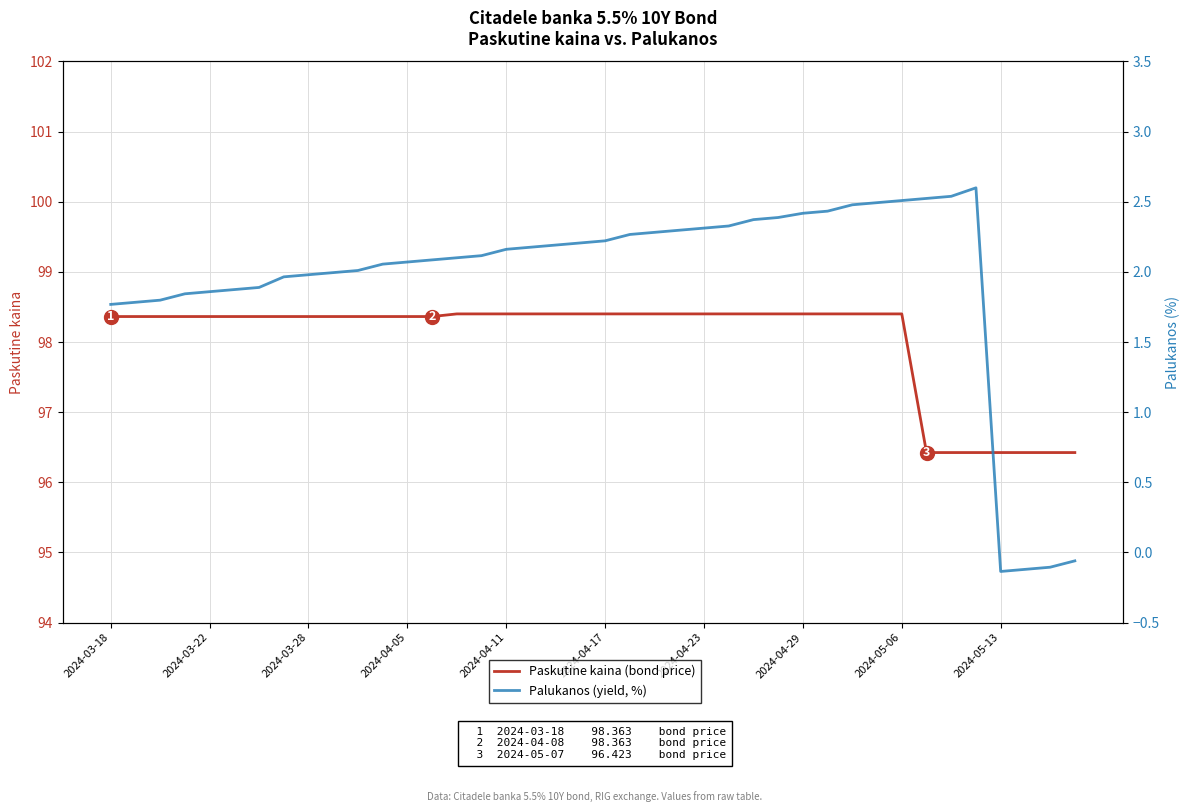

How many interior local valleys does the Palukanos (yield, %) series have?

1